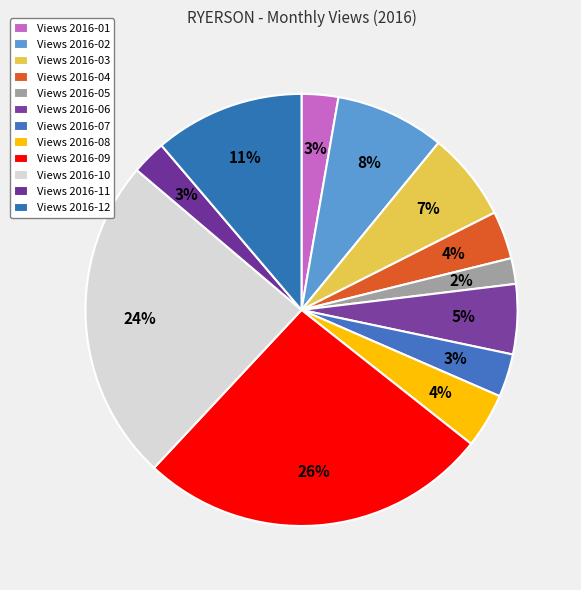

What is the smallest slice in the pie chart?

2016-05